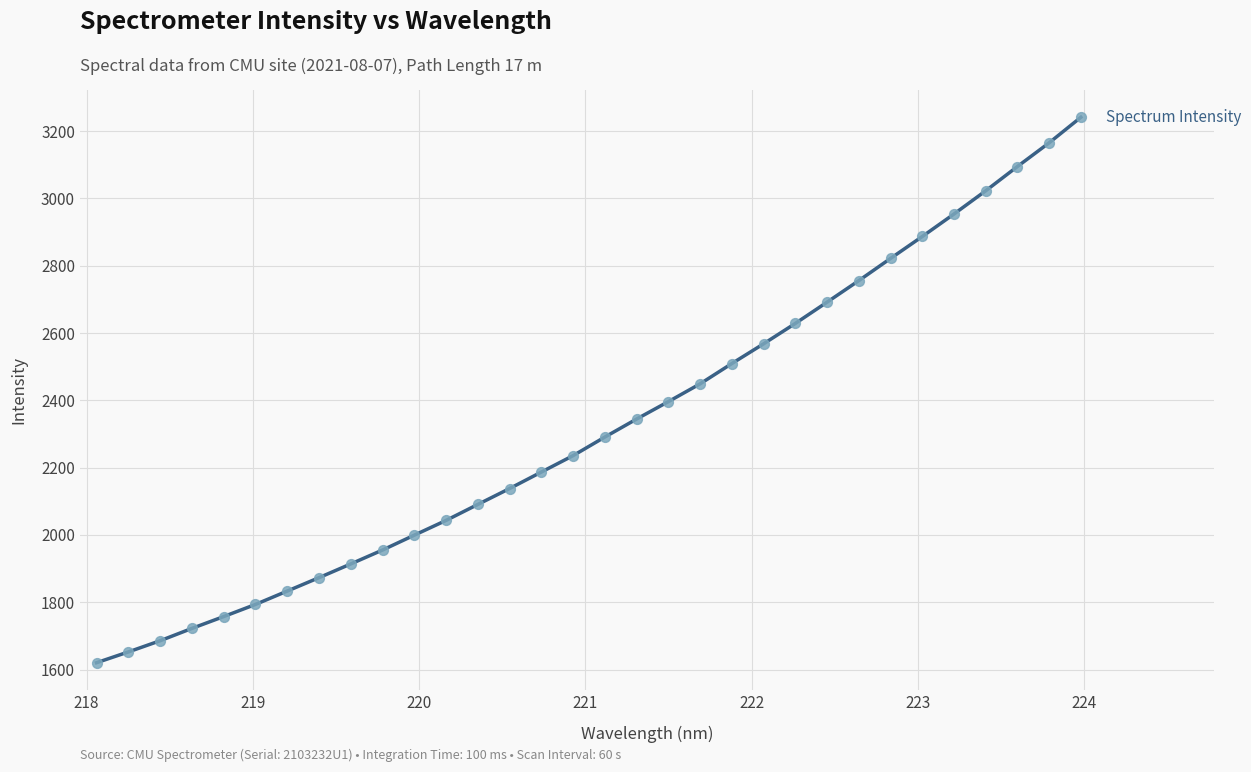

What is the difference between the maximum and minimum values?

1620.6